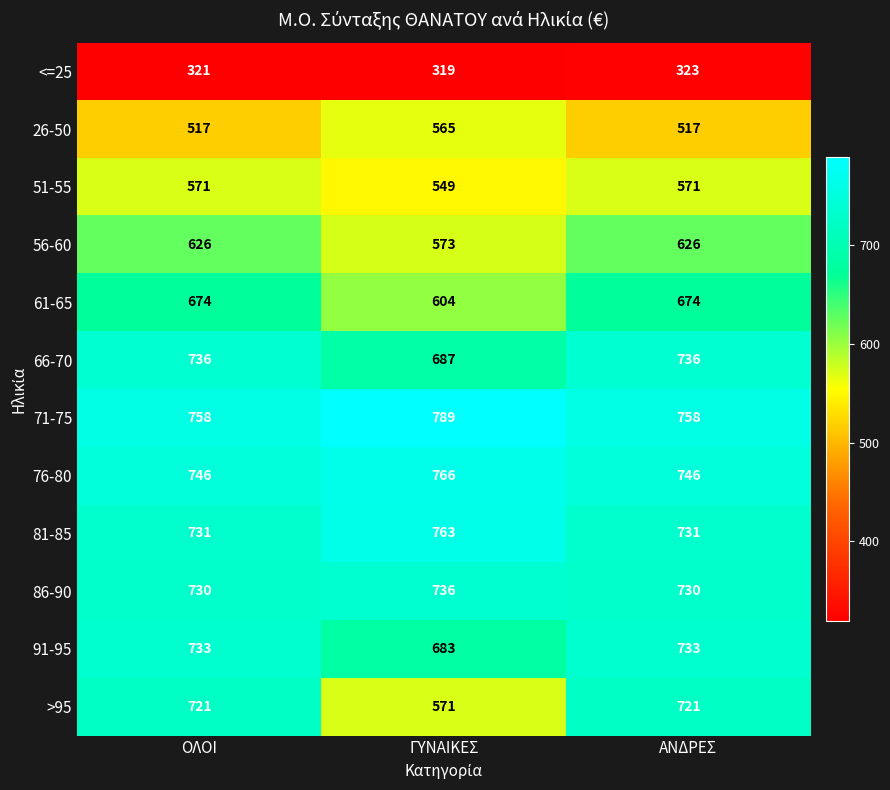

What is the total value across all series at ΟΛΟΙ?

7864